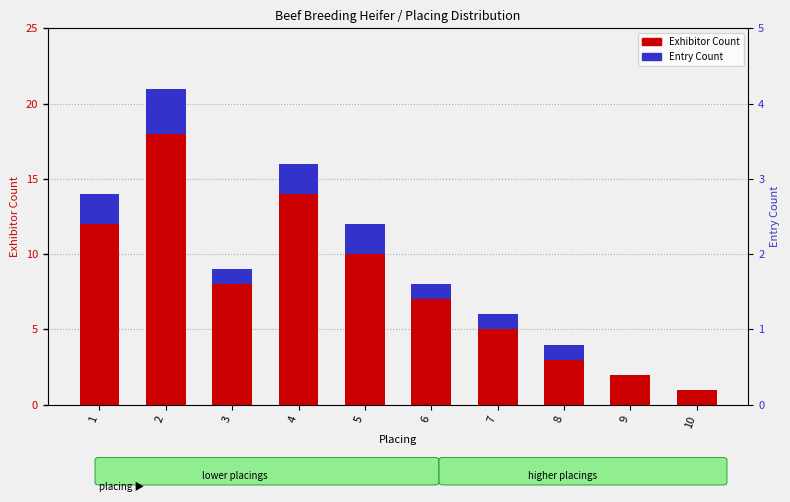

At which category does the chart reach its peak across all series?

2